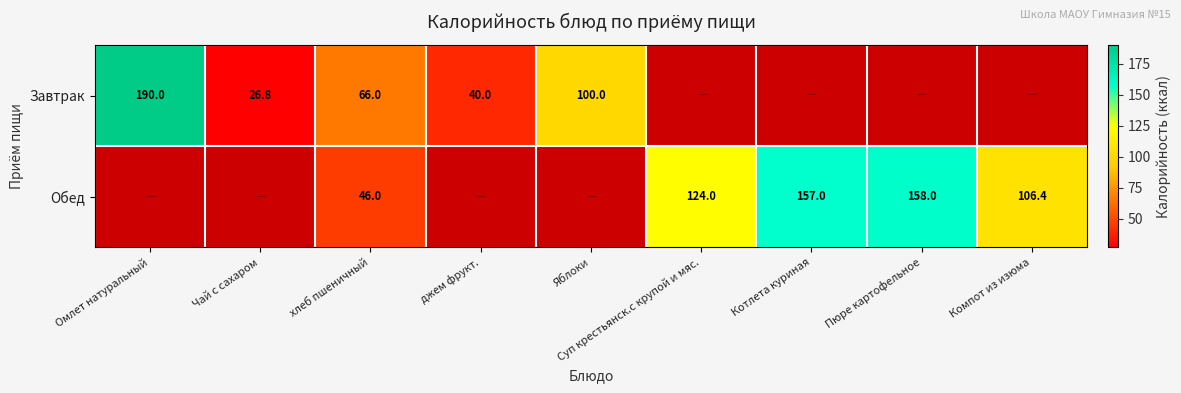

The value of Завтрак at Омлет натуральный is 190.0. True or false?

True